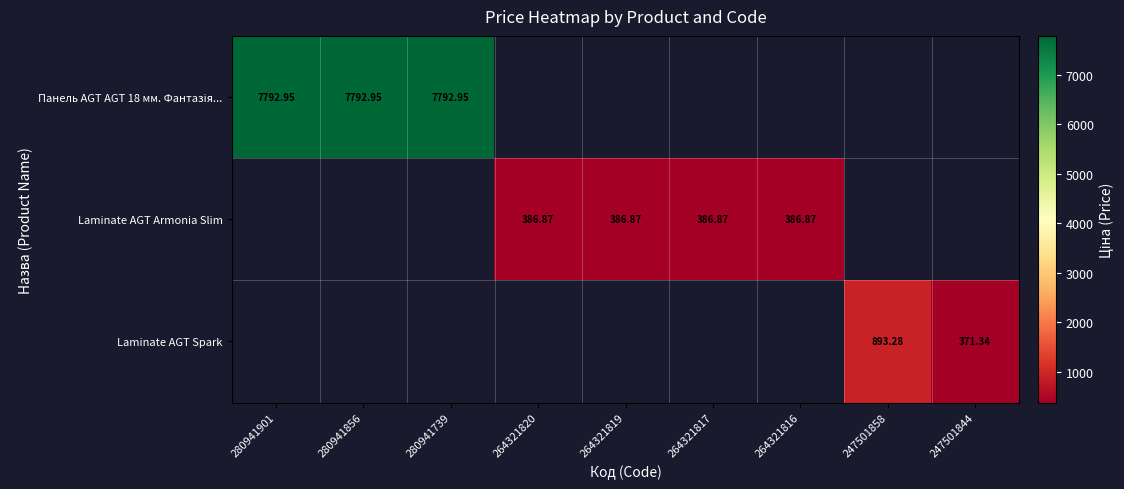

At which label does Laminate AGT Armonia Slim first exceed 386?

264321820